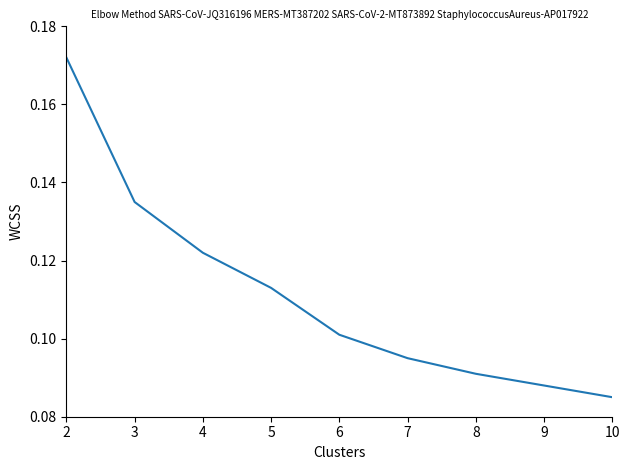

The value at 2 is 0.3. True or false?

False